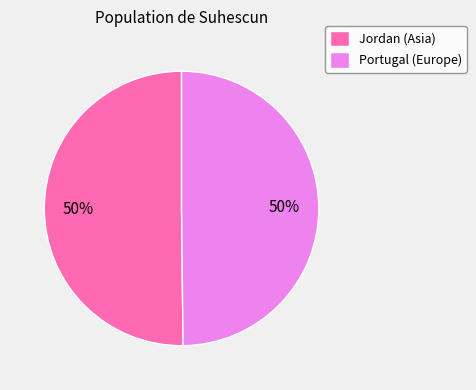

Count the number of slices in the pie.

2